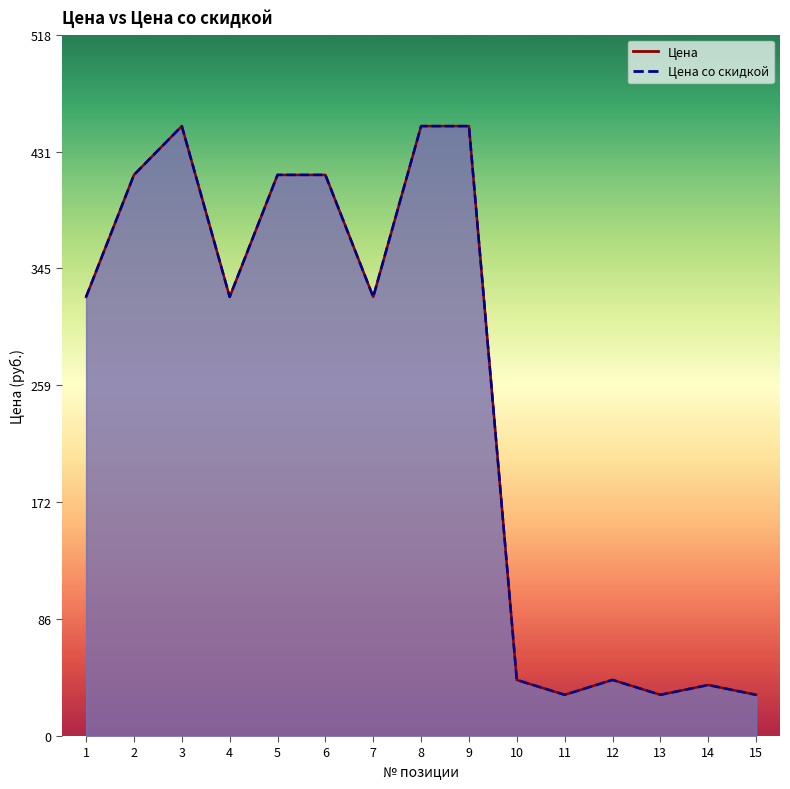

What is the difference between the maximum and minimum values in the Цена со скидкой series?

419.6